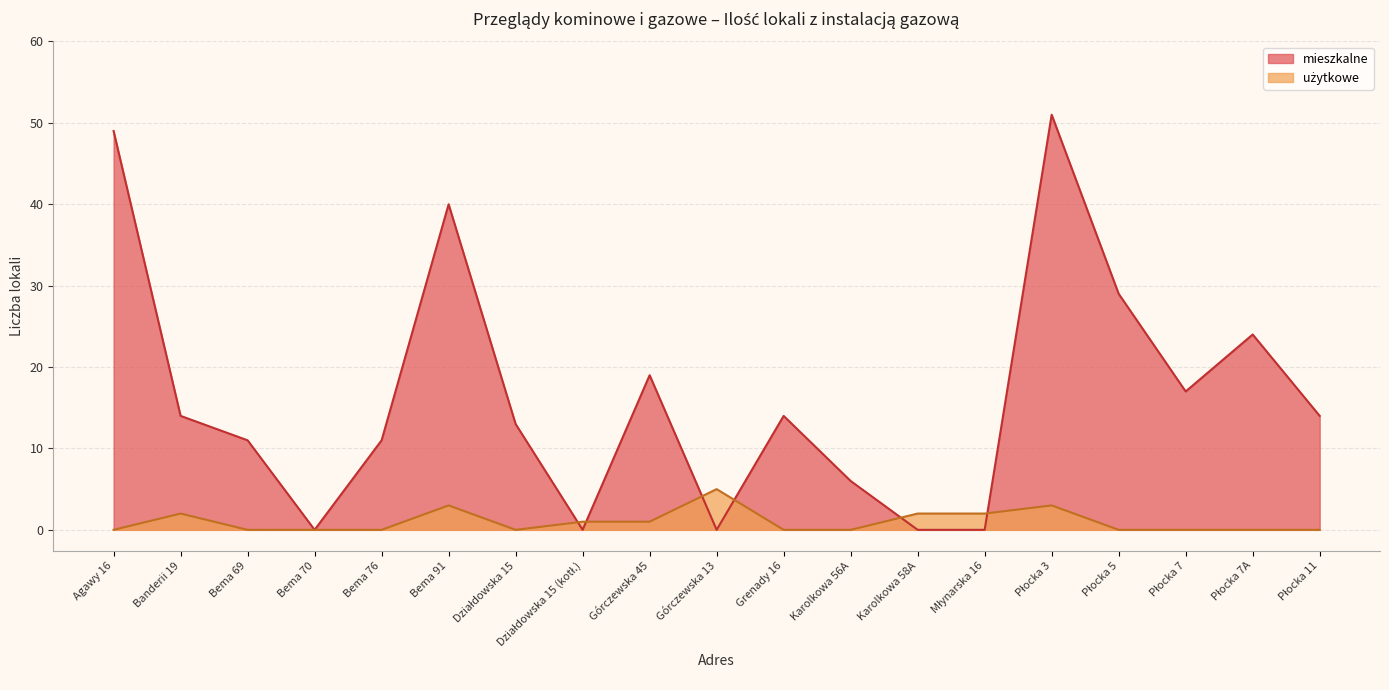

What is the difference between the highest and lowest values at Bema 69?

11